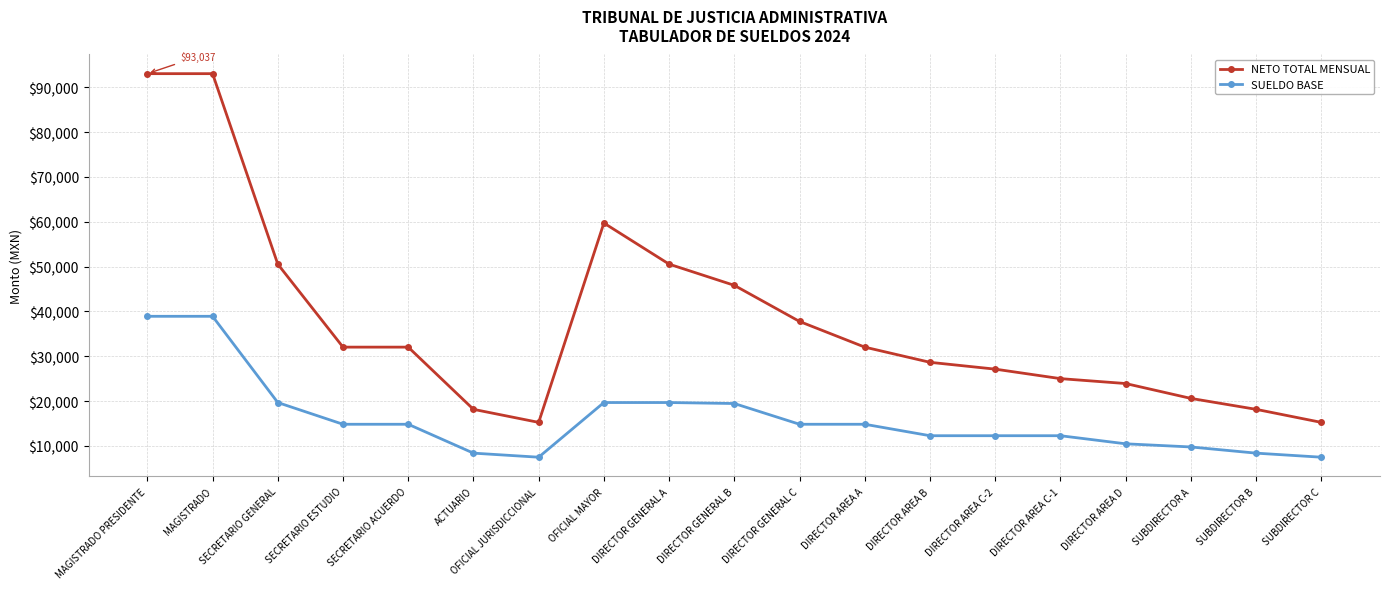

Is the value of SUELDO BASE at OFICIAL JURISDICCIONAL greater than the value of NETO TOTAL MENSUAL at MAGISTRADO?

No